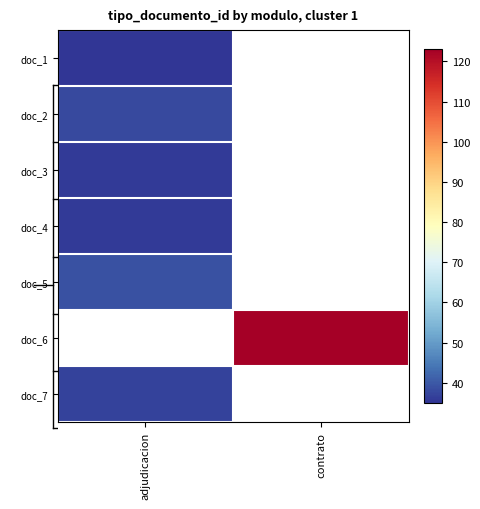

The value of doc_2 at adjudicacion is 38.0. True or false?

True